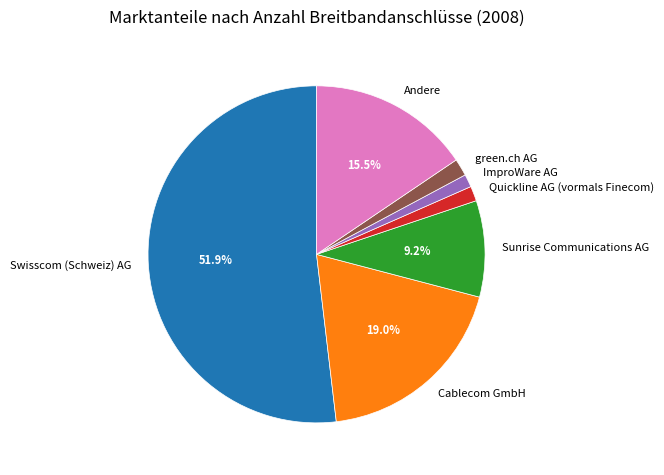

Does Swisscom (Schweiz) AG account for over 50% of the chart?

Yes